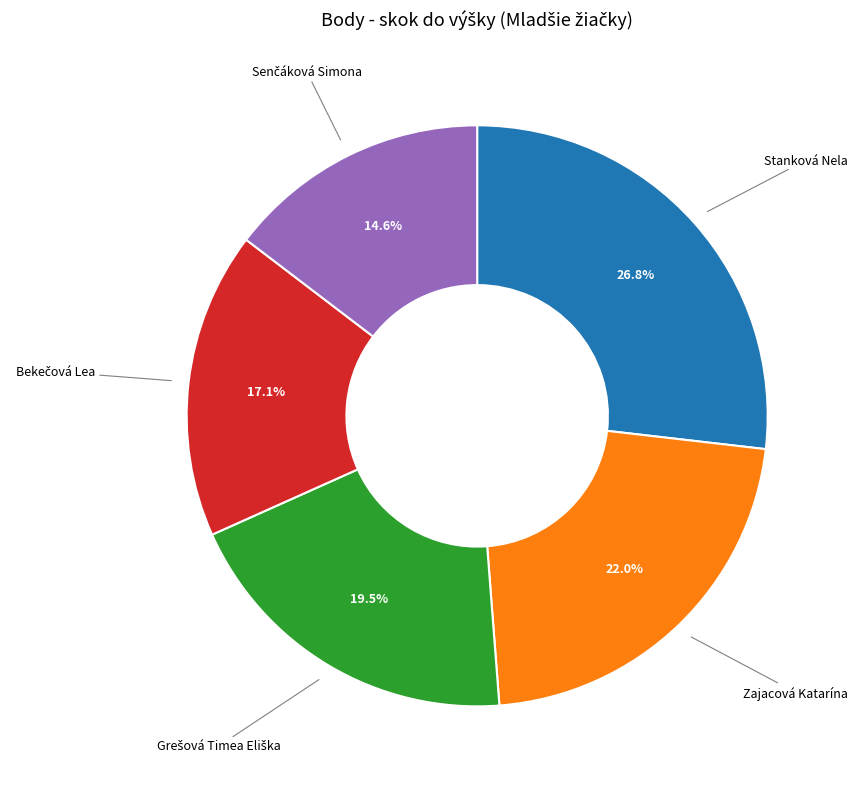

Is there any slice that represents more than half of the pie?

No